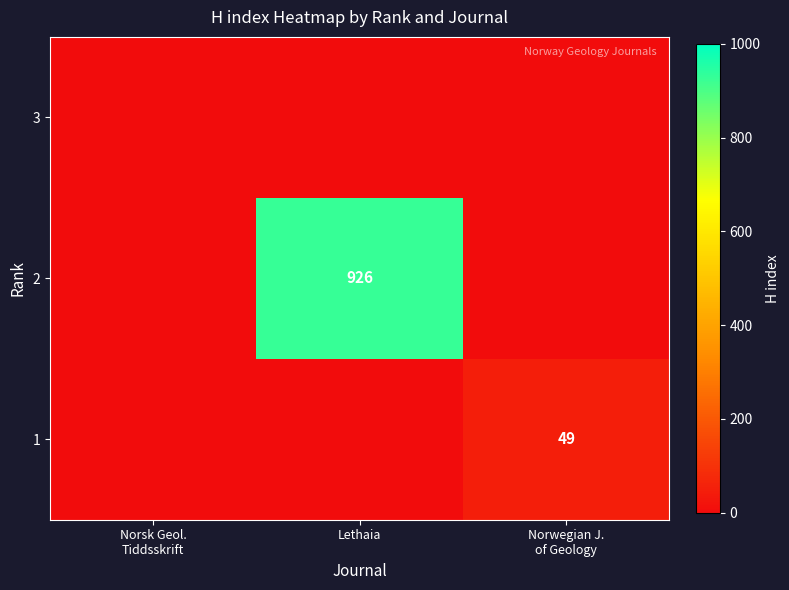

True or false: 2 has a value of 926 at Lethaia.

True